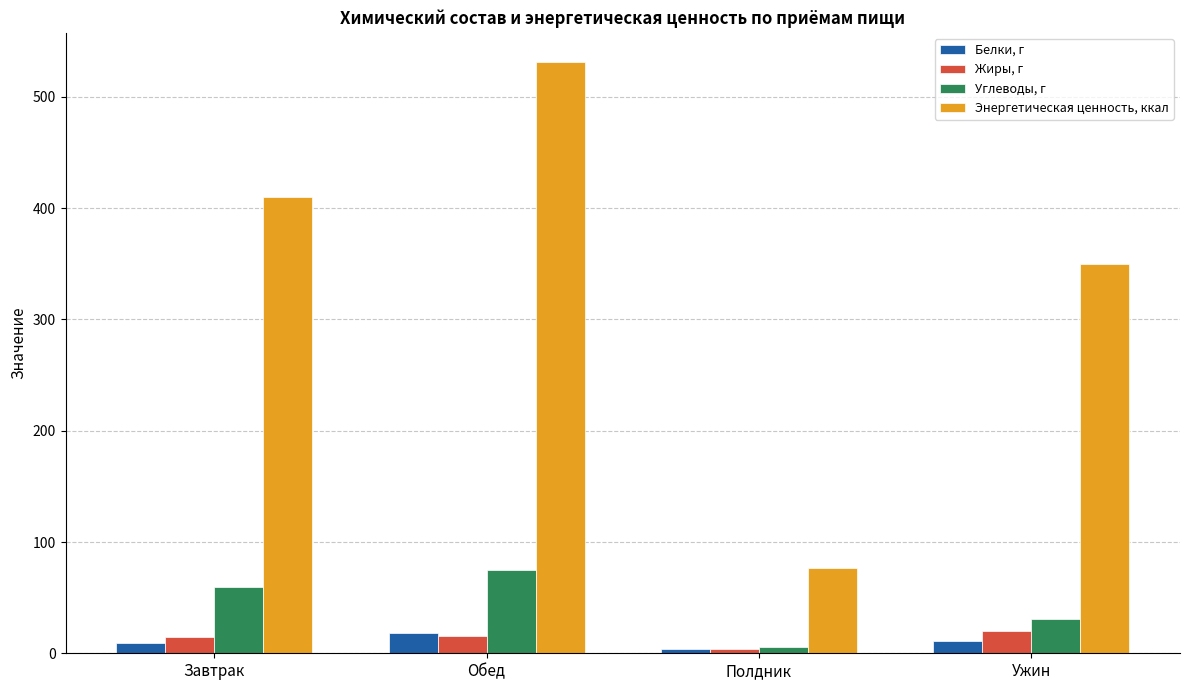

What are all the series names shown in the legend?

Белки, г, Жиры, г, Углеводы, г, Энергетическая ценность, ккал